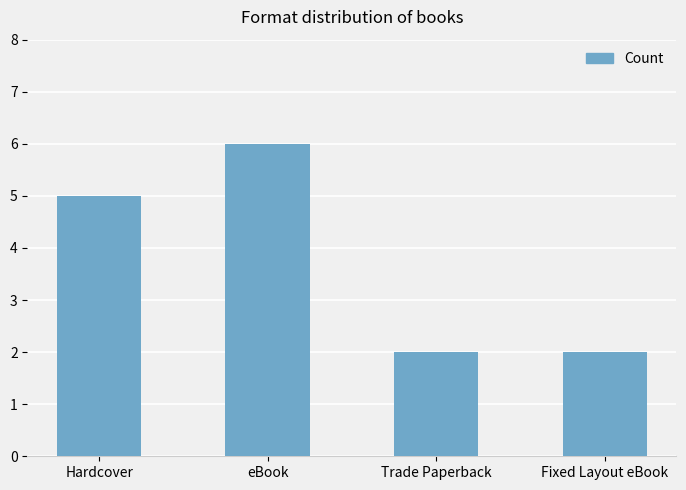

What is the maximum value shown in the chart?

6